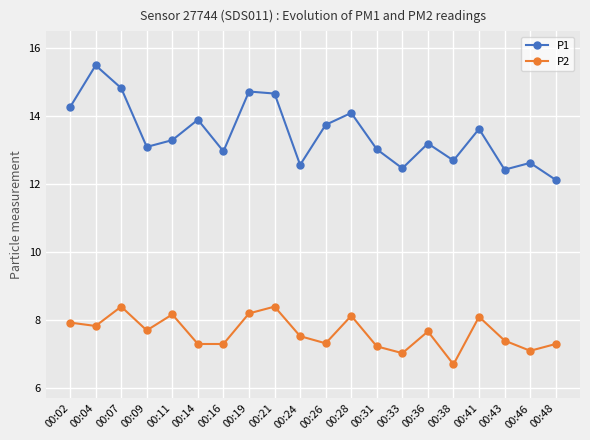

How many interior local peaks does the P2 series have?

6